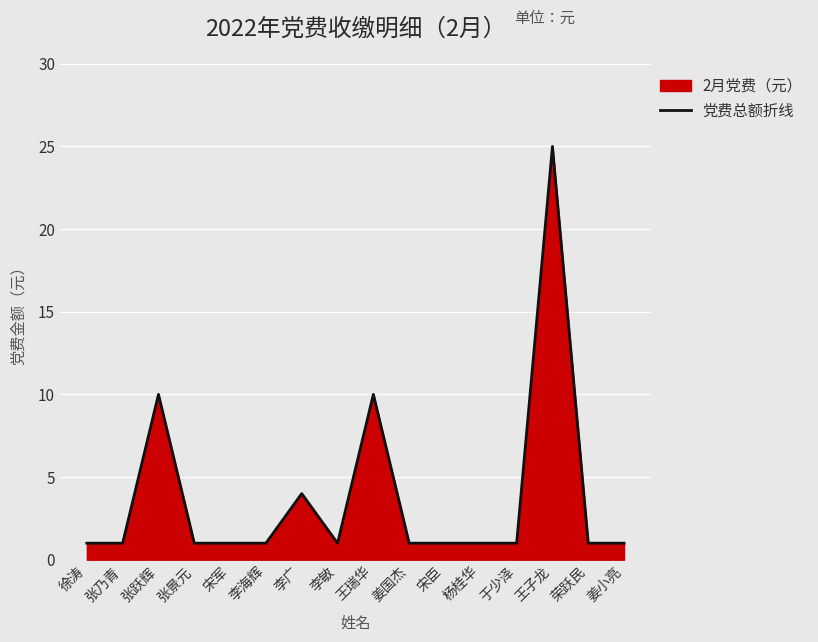

What is the label of the 10th point from the left?

姜国杰